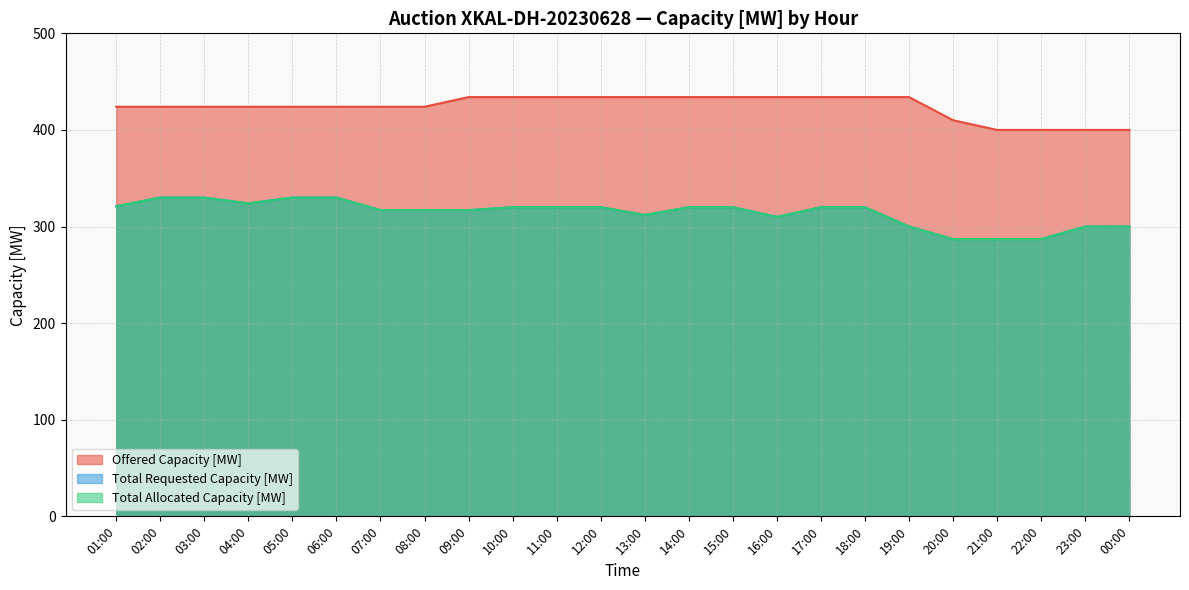

True or false: Offered Capacity [MW] has more than 1 interior local peaks.

False